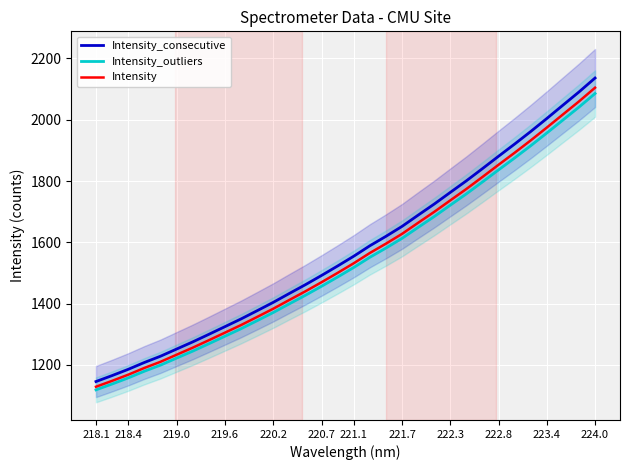

What is the sum of all Intensity_consecutive values?

50402.2